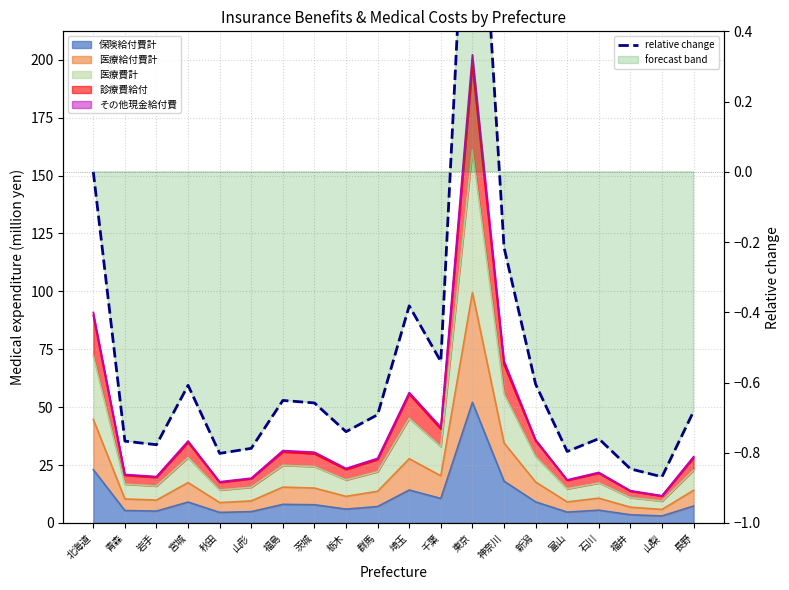

Reading left to right, transcribe all the data shown in this chart.

0.0	-0.8	-0.8	-0.6	-0.8	-0.8	-0.7	-0.7	-0.7	-0.7	-0.4	-0.5	1.3	-0.2	-0.6	-0.8	-0.8	-0.8	-0.9	-0.7